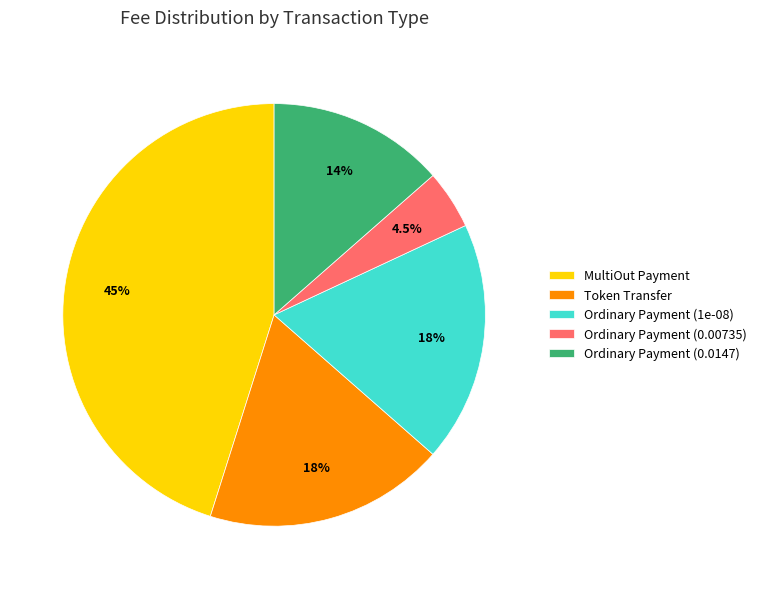

What portion of the pie excludes Token Transfer?

81.6%